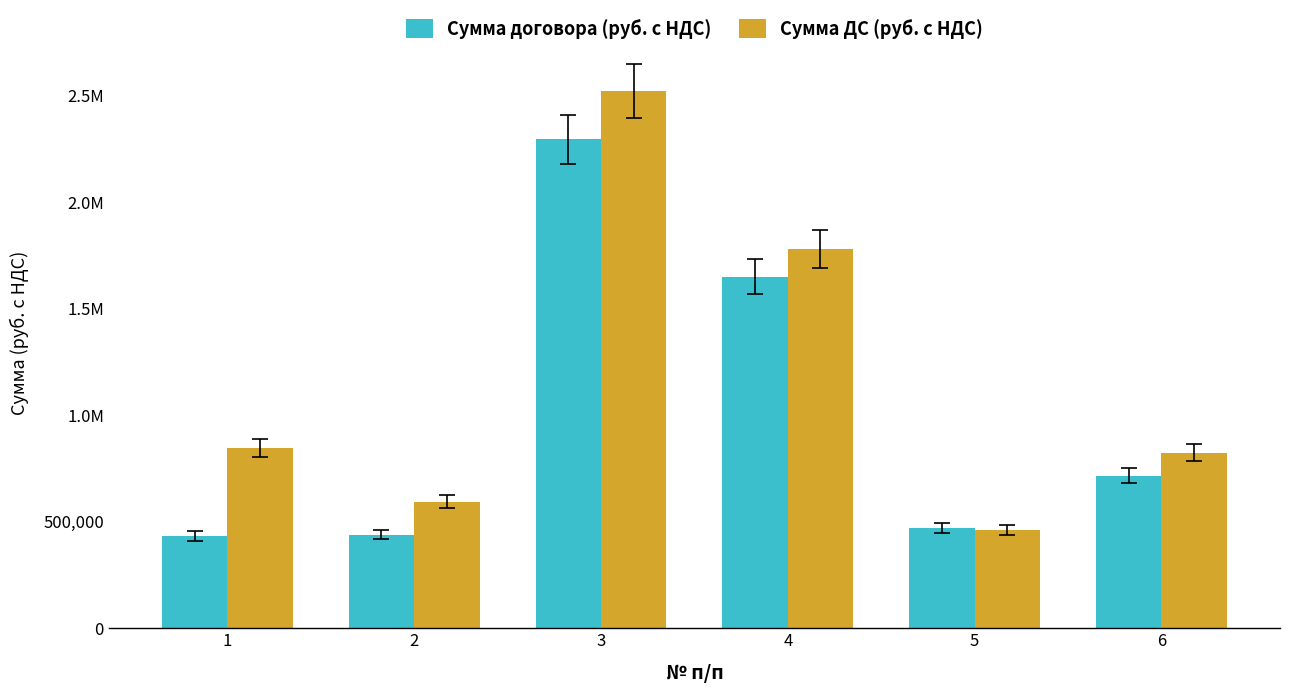

Does the chart contain stacked bars?

No